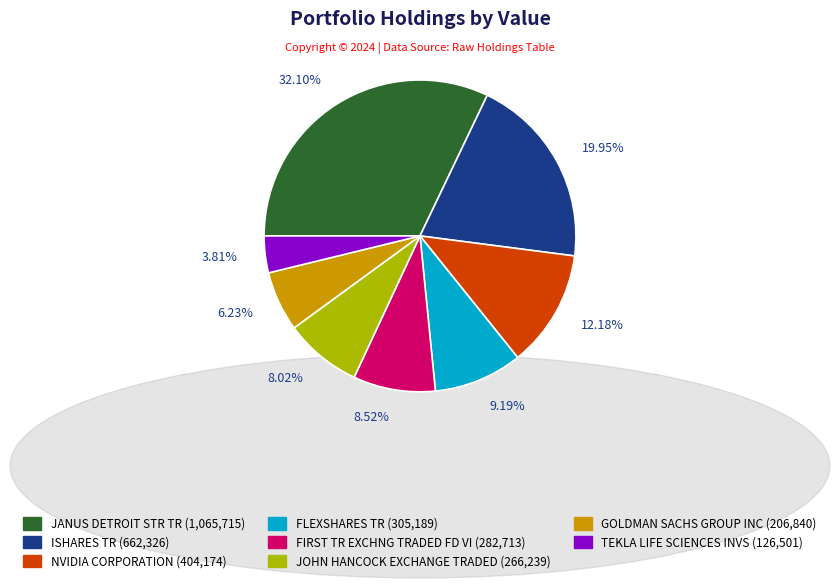

What is the smallest slice in the pie chart?

TEKLA LIFE SCIENCES INVS